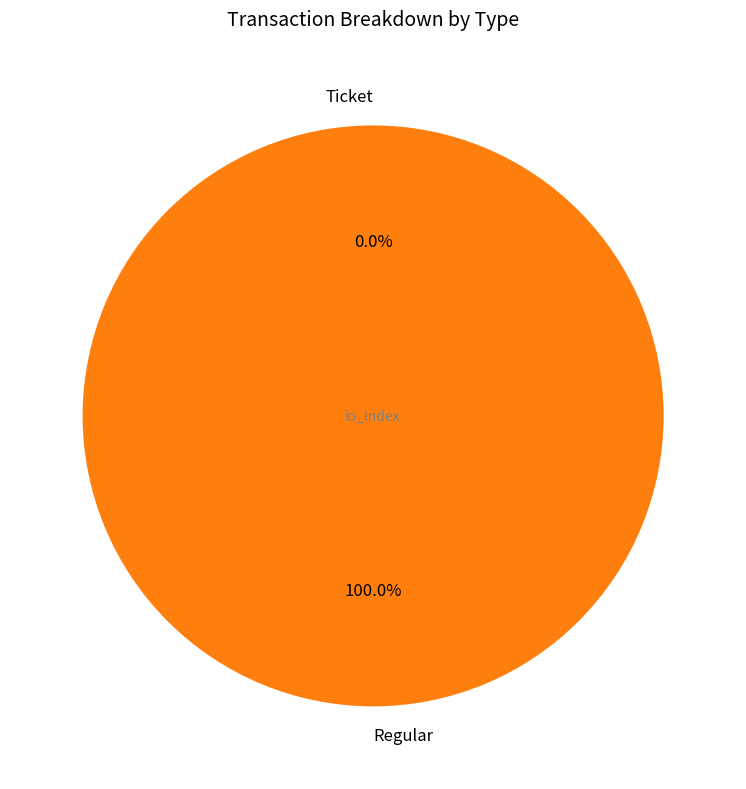

Which category accounts for the majority?

Regular